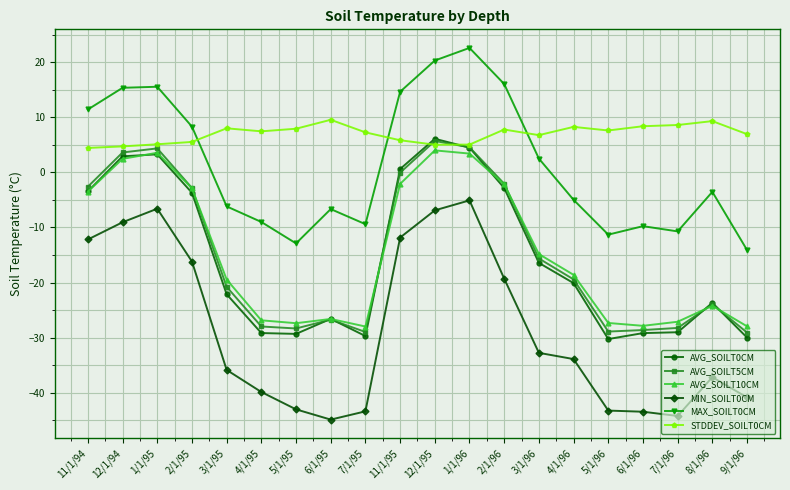

Is this an area chart (filled region under the line)?

No